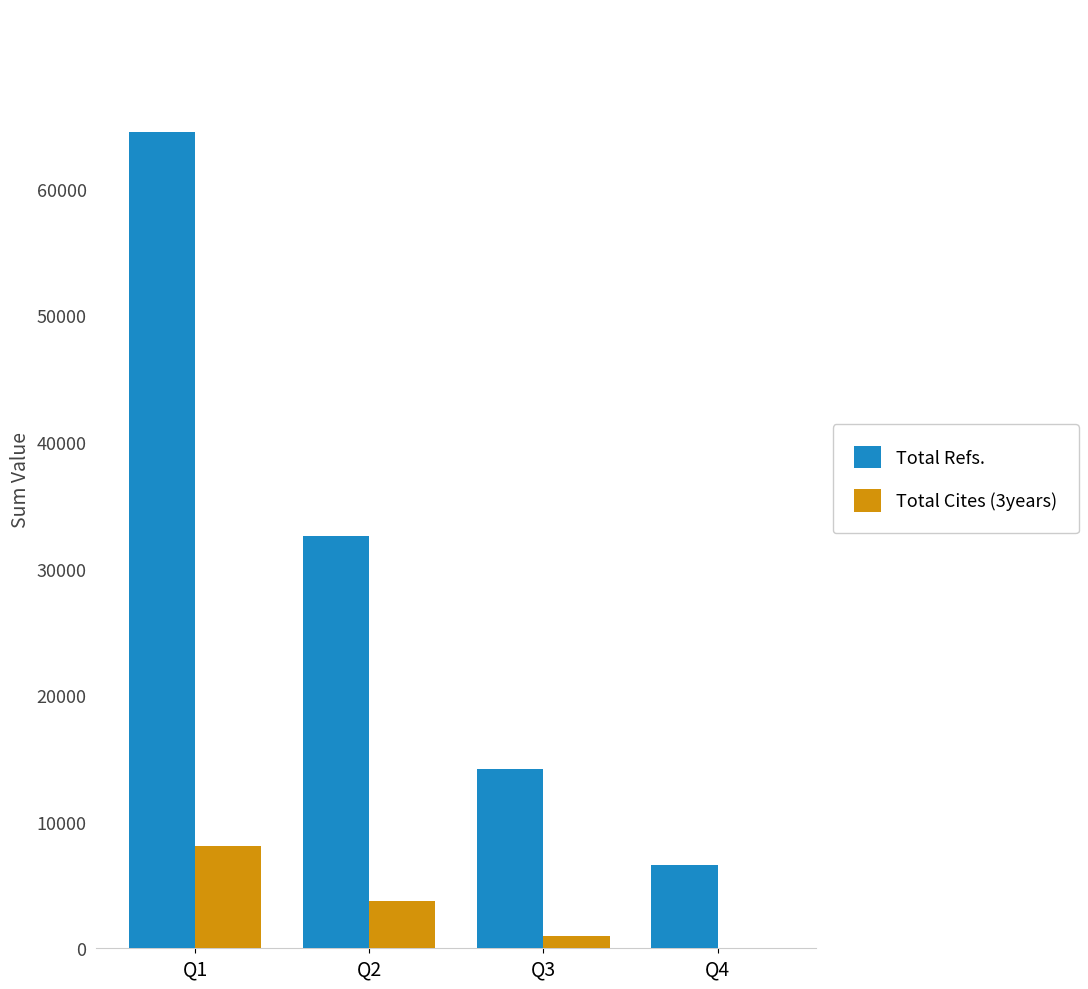

Between Q1 and Q3, which series saw the biggest shift?

Total Refs.